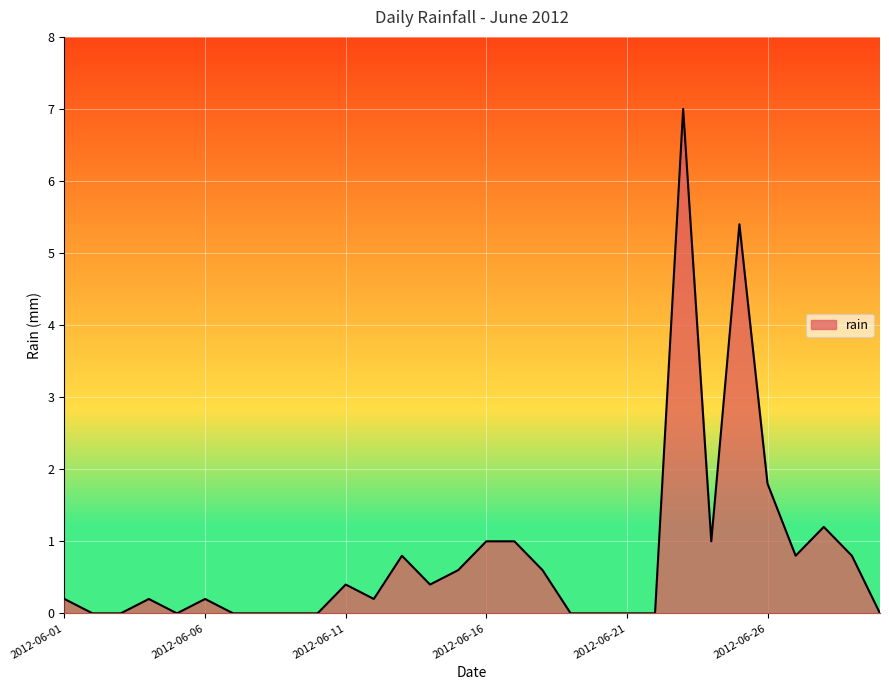

What is the maximum value shown in the chart?

7.0